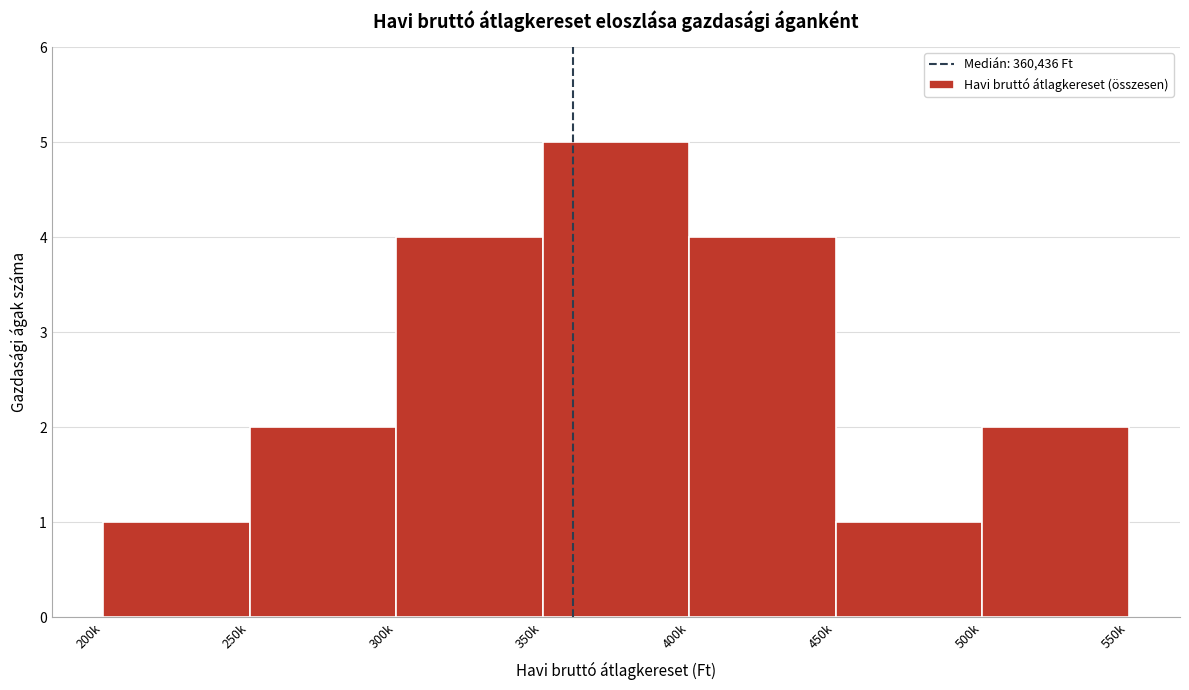

Reading right to left, extract all data points from this chart.

500k=2	450k=1	400k=4	350k=5	300k=4	250k=2	200k=1